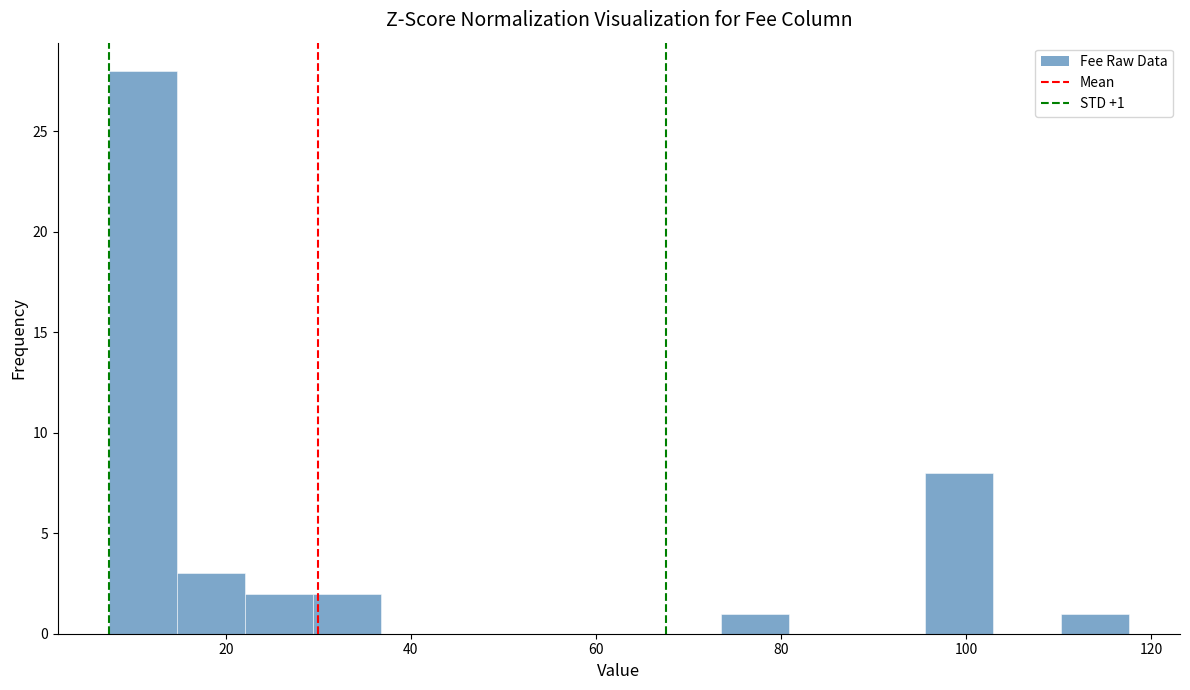

Around what value on the x-axis is the tallest bar? Give the approximate position of its centre, as read against the axis.

12